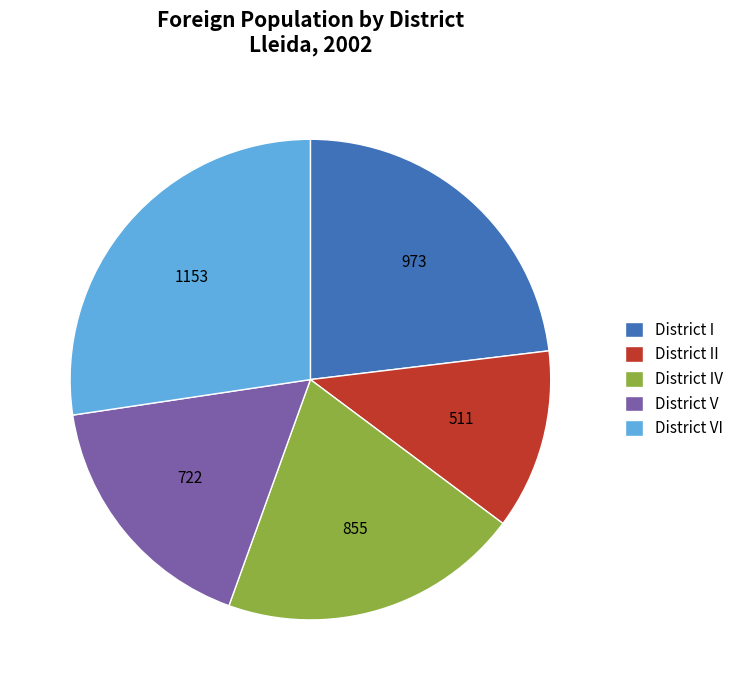

Which has a higher value, District II or District IV?

District IV